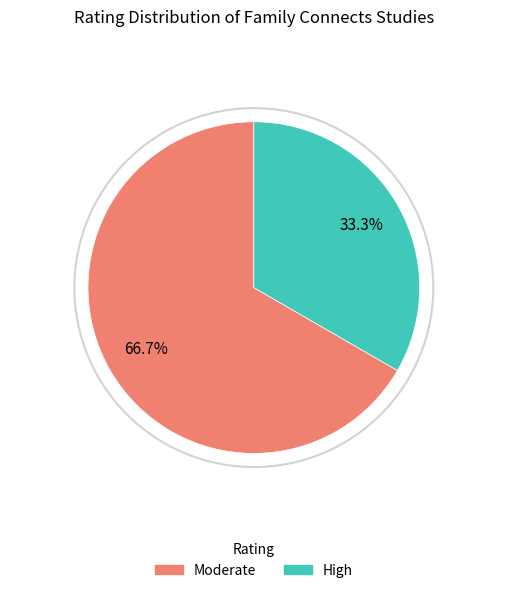

Does any single category account for the majority?

Yes